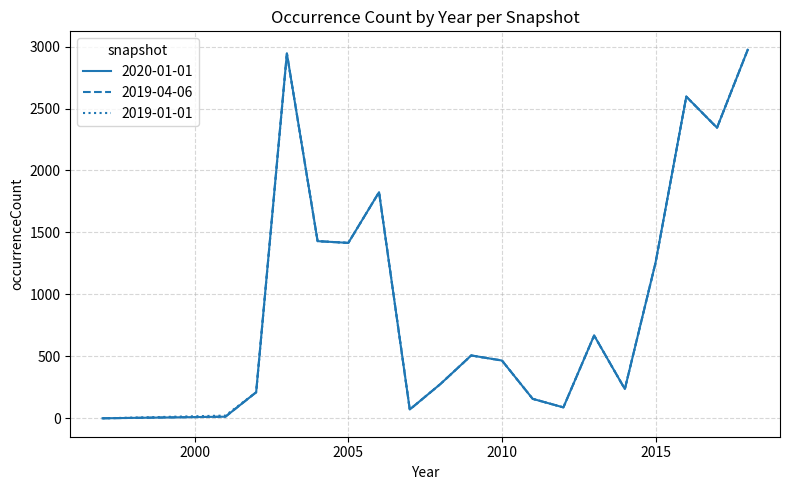

Is this an area chart (filled region under the line)?

No